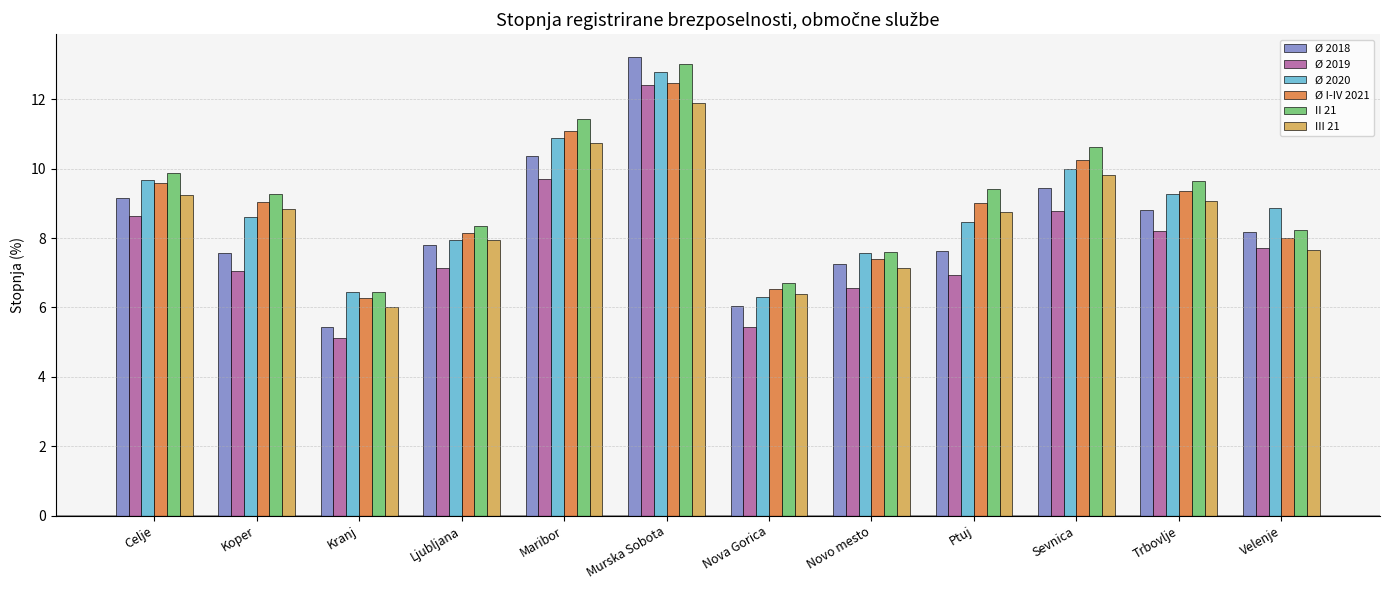

Is the value of III 21 at Novo mesto greater than the value of Ø 2019 at Kranj?

Yes